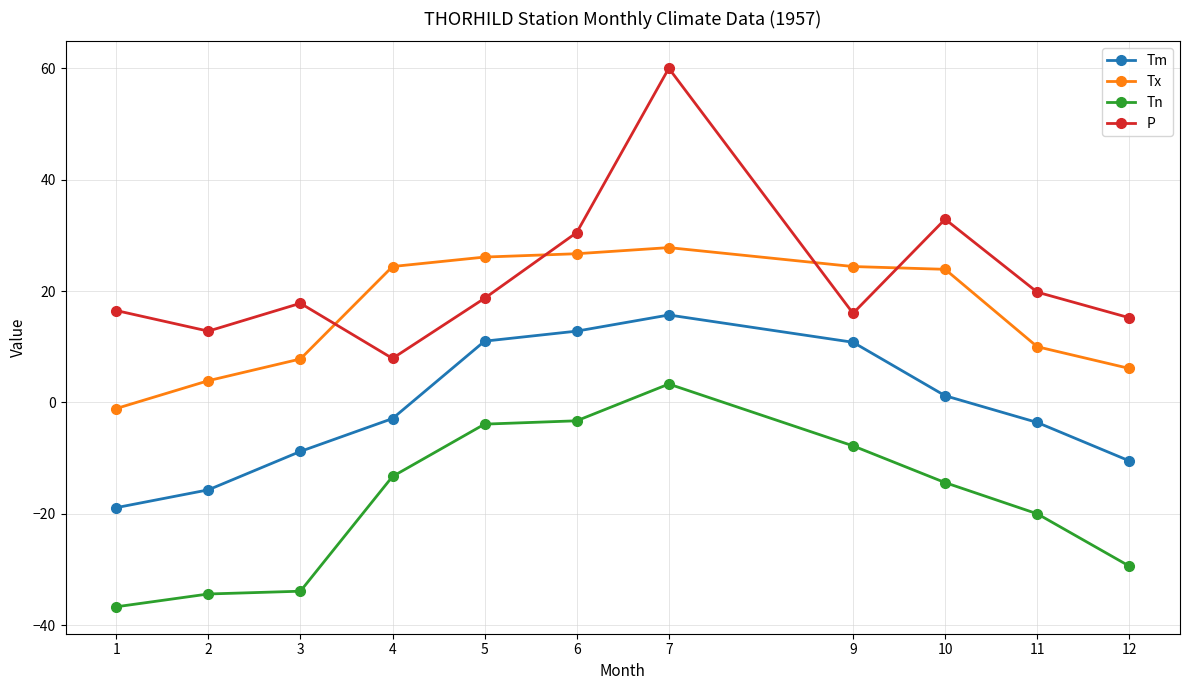

At how many categories does at least one series exceed 40?

1